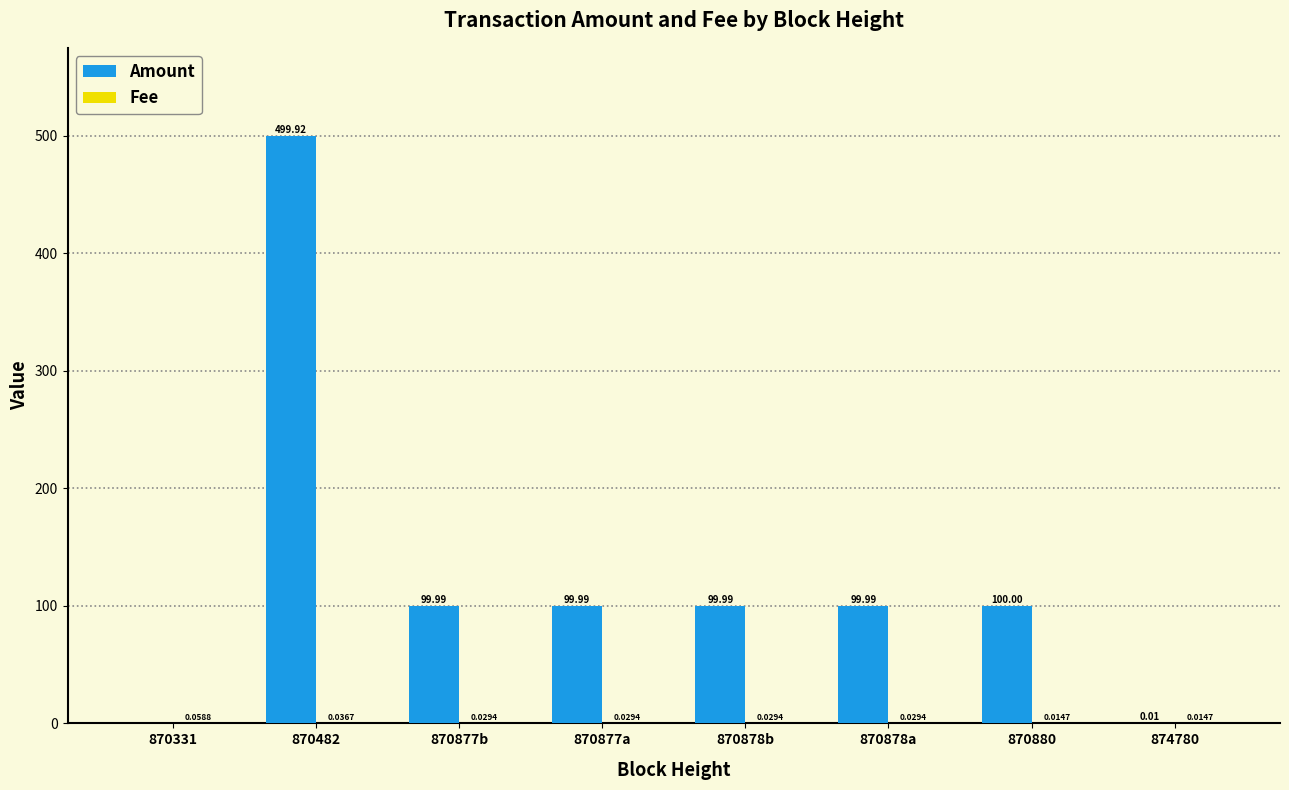

Which series has the largest total across all categories?

Amount